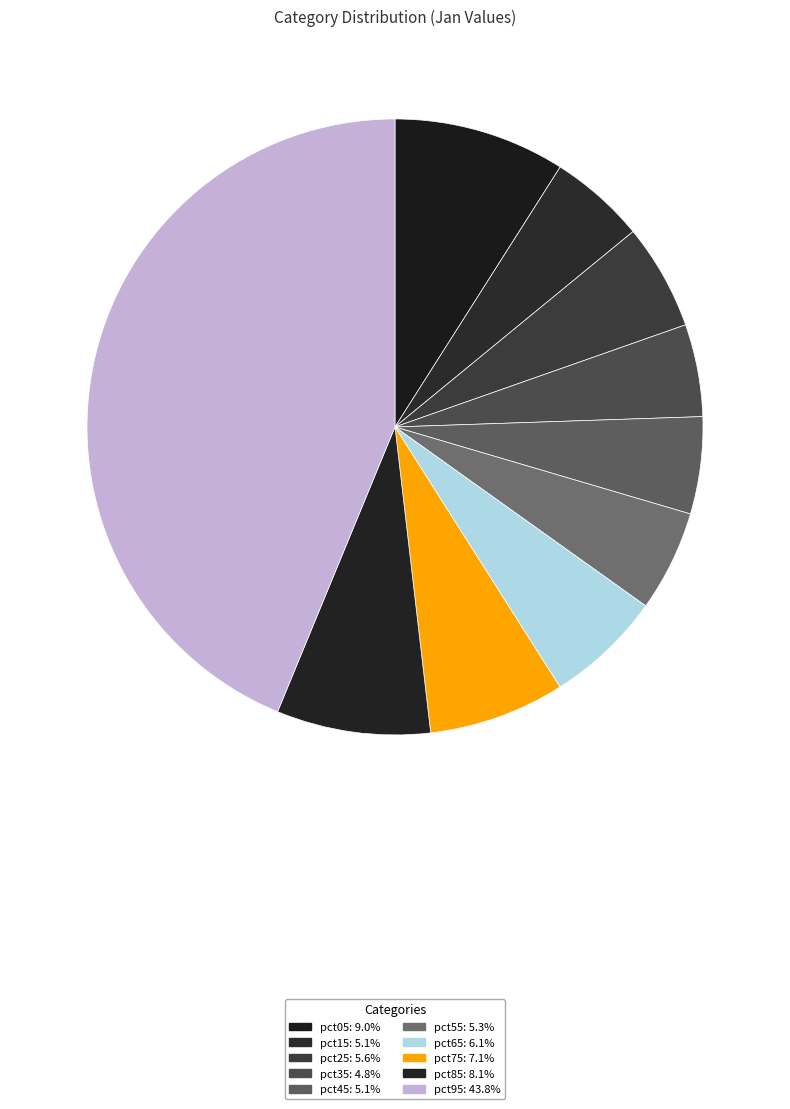

Count the number of slices in the pie.

10